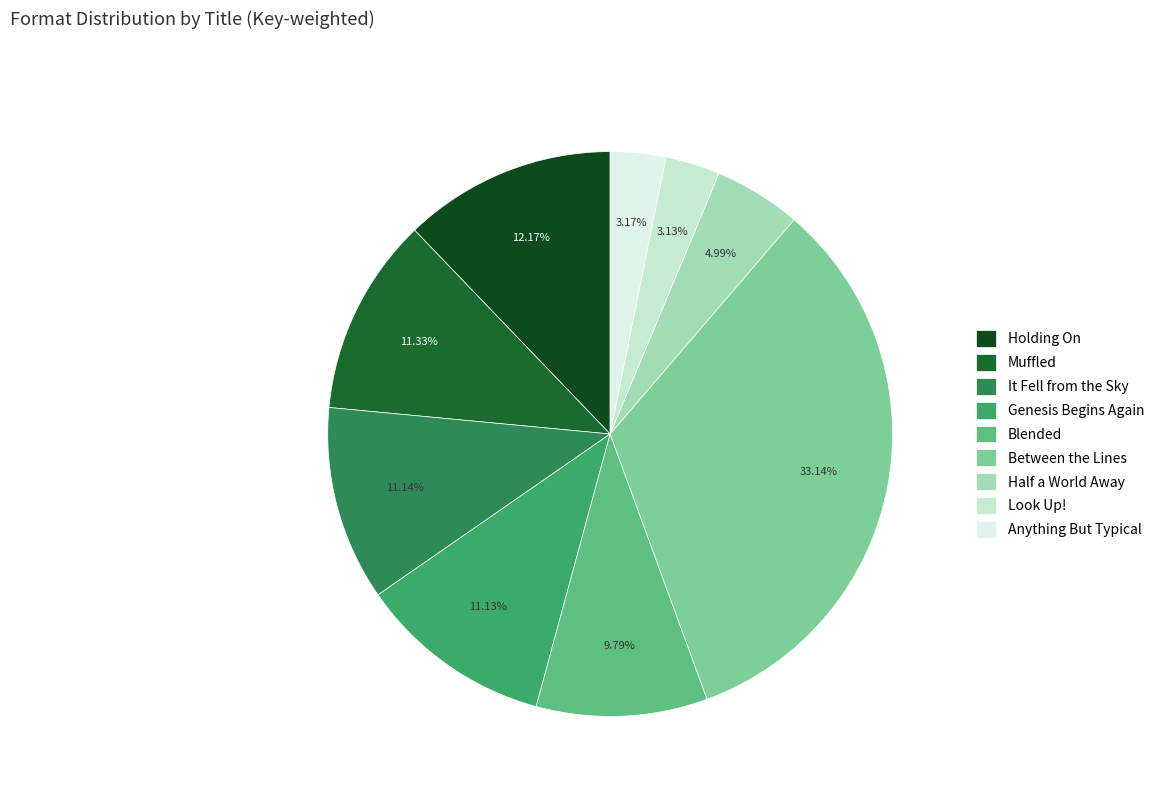

Is it true that Anything But Typical is 3% of the pie?

True